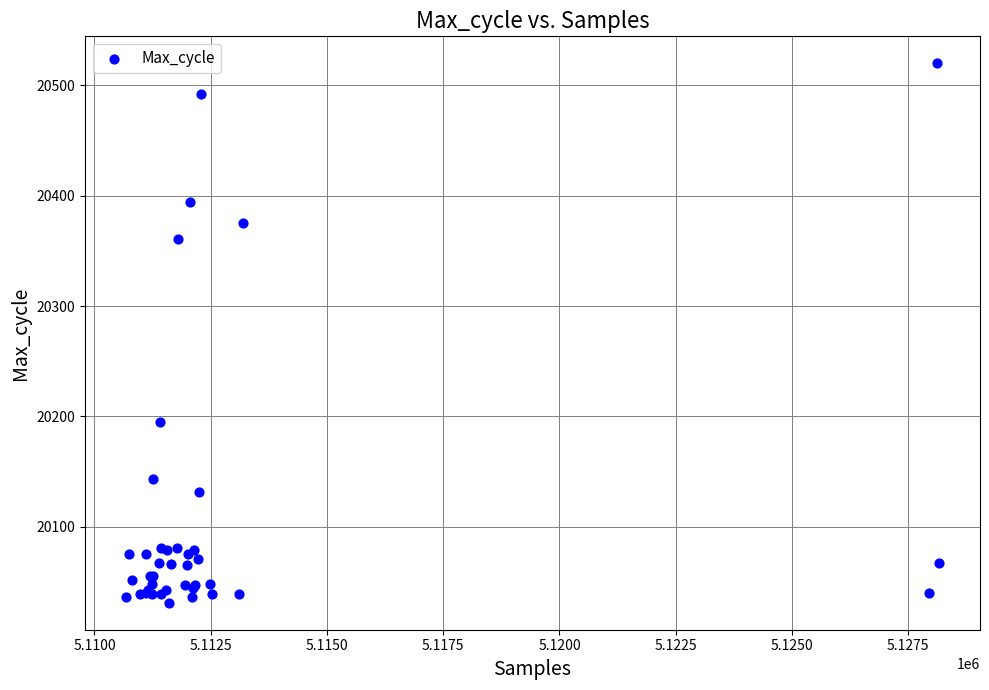

What Y value in the scatter plot is closest to 20275?

20195